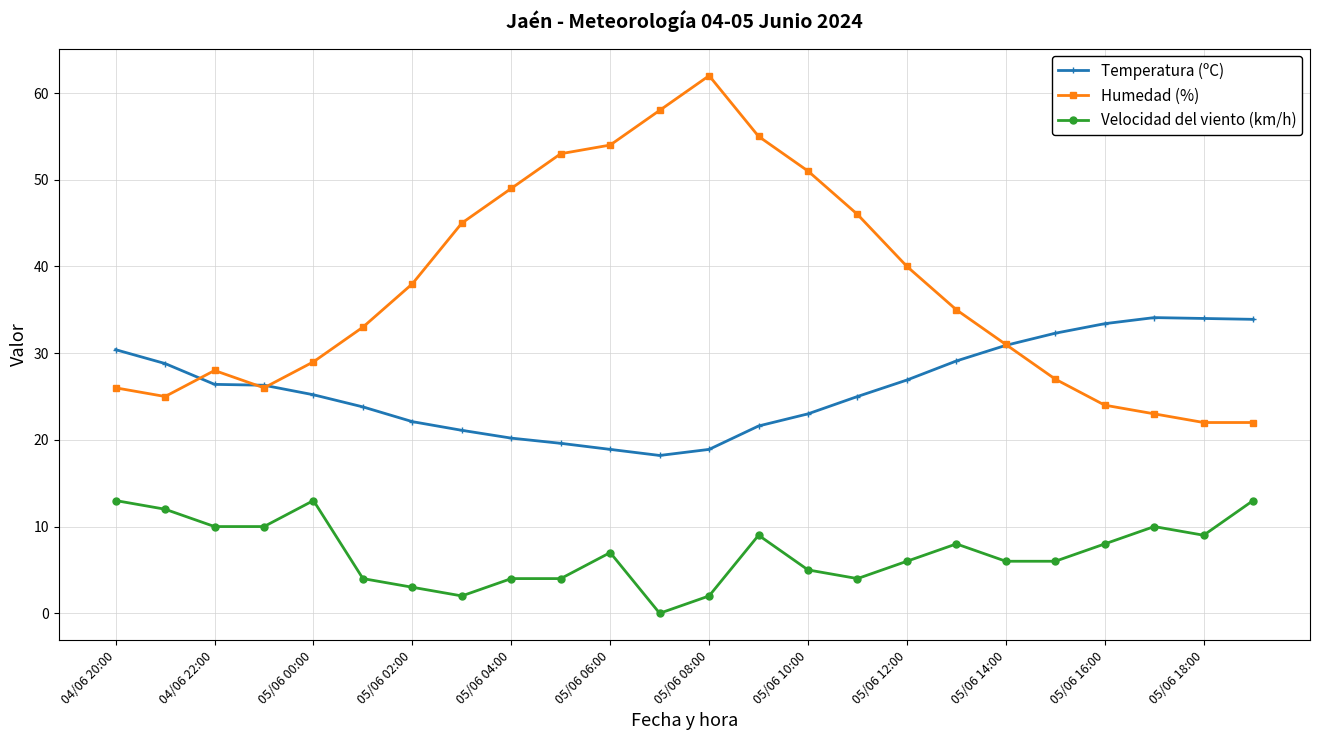

Which series has the widest spread of values?

Humedad (%)